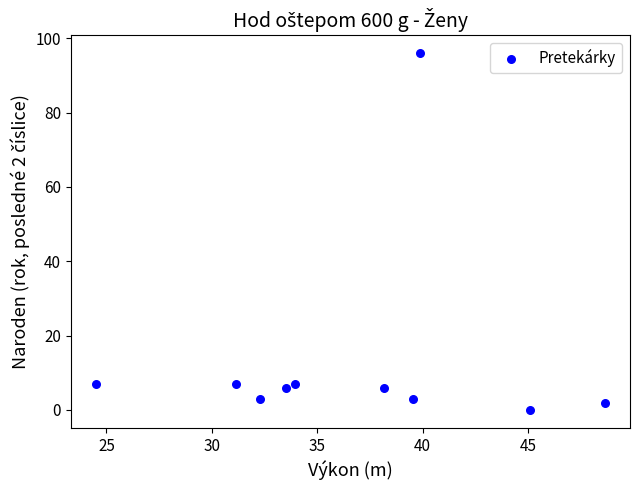

What is the range of Y values (max minus min)?

96